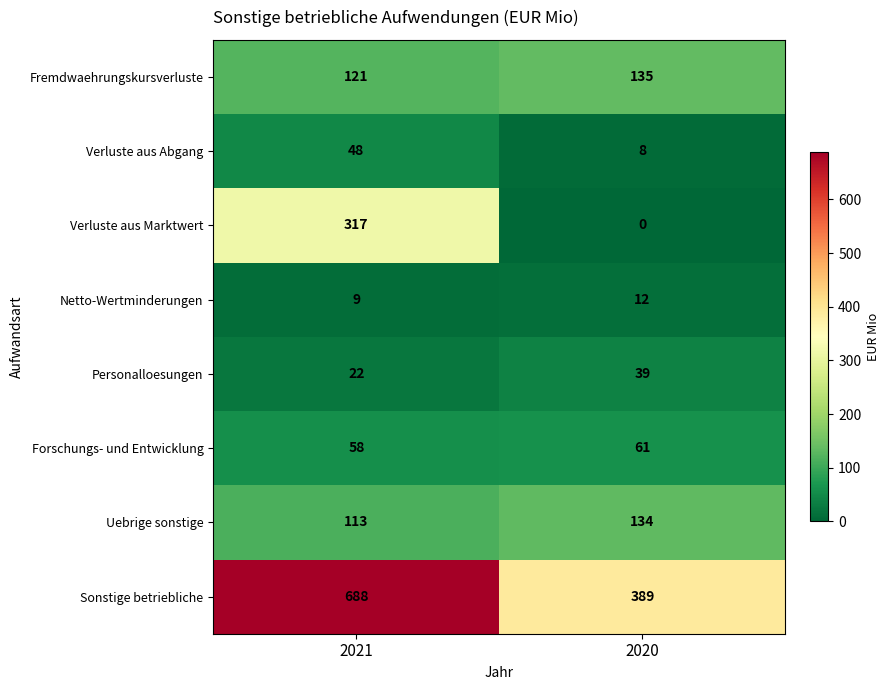

Count the number of data series in this chart.

8